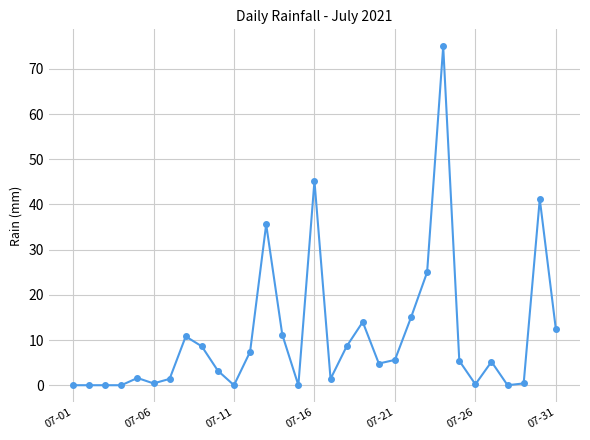

What is the greatest value displayed?

75.0